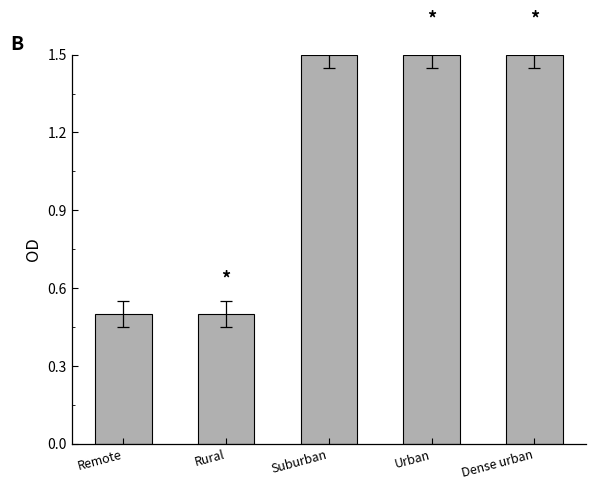

What is the average value?

1.1